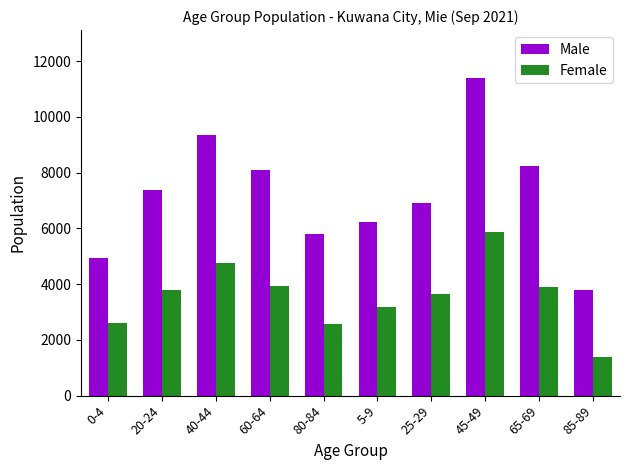

What is the difference between the maximum and minimum values in the Female series?

4480